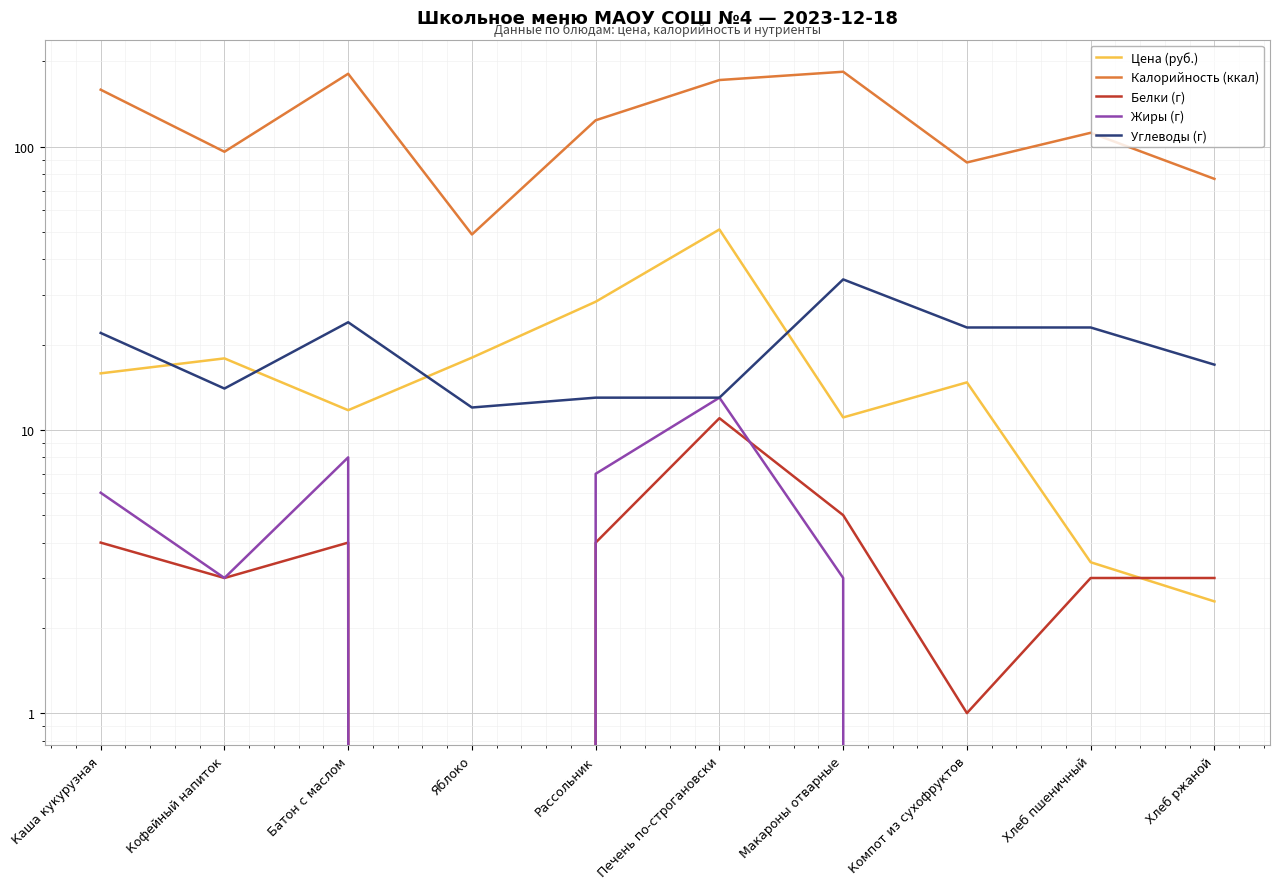

True or false: Калорийность (ккал) has more than 0 points higher than both neighbors.

True